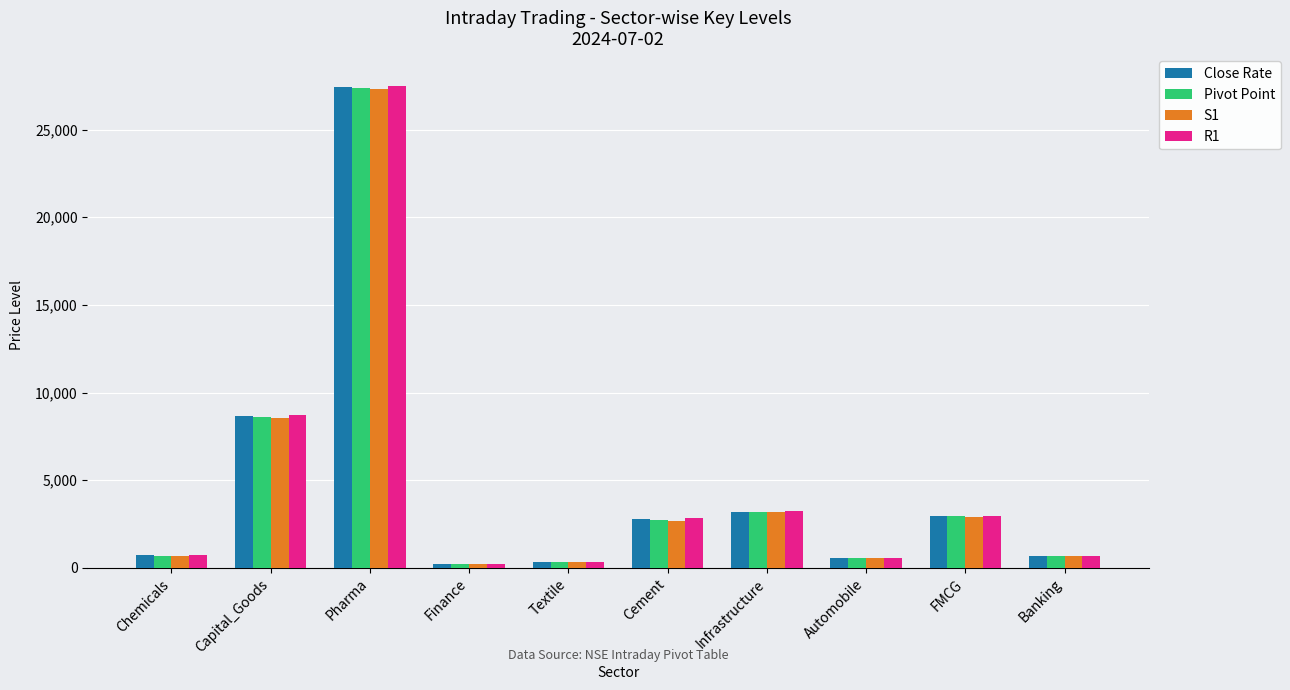

How many bars are there in each group?

4